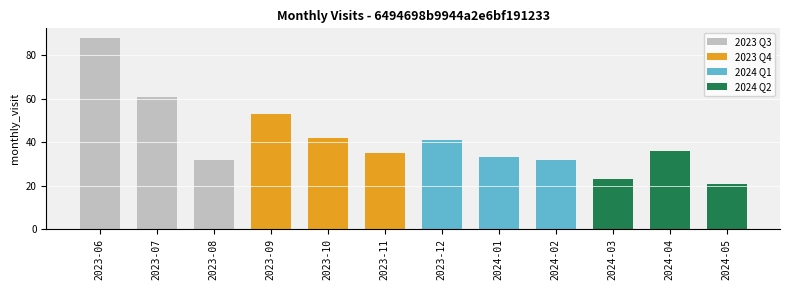

Read the value at 2023-07, to the nearest 5.

60